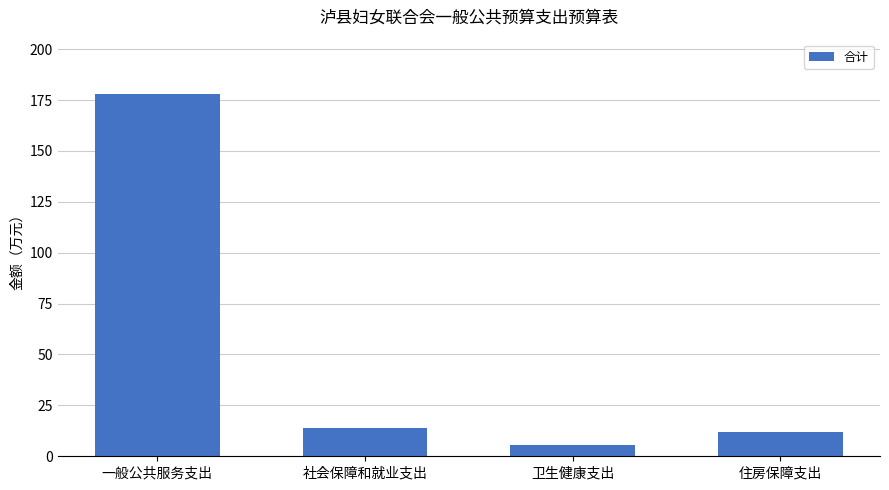

The value at 一般公共服务支出 is 269.5. True or false?

False